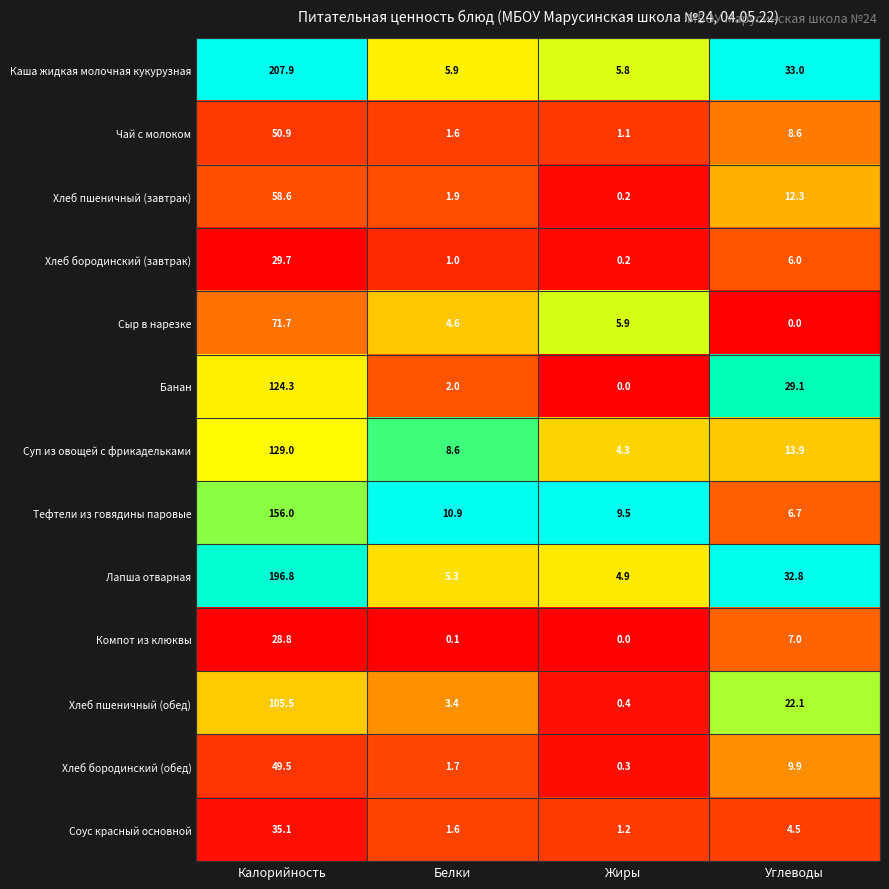

At which category does the chart reach its peak across all series?

Калорийность